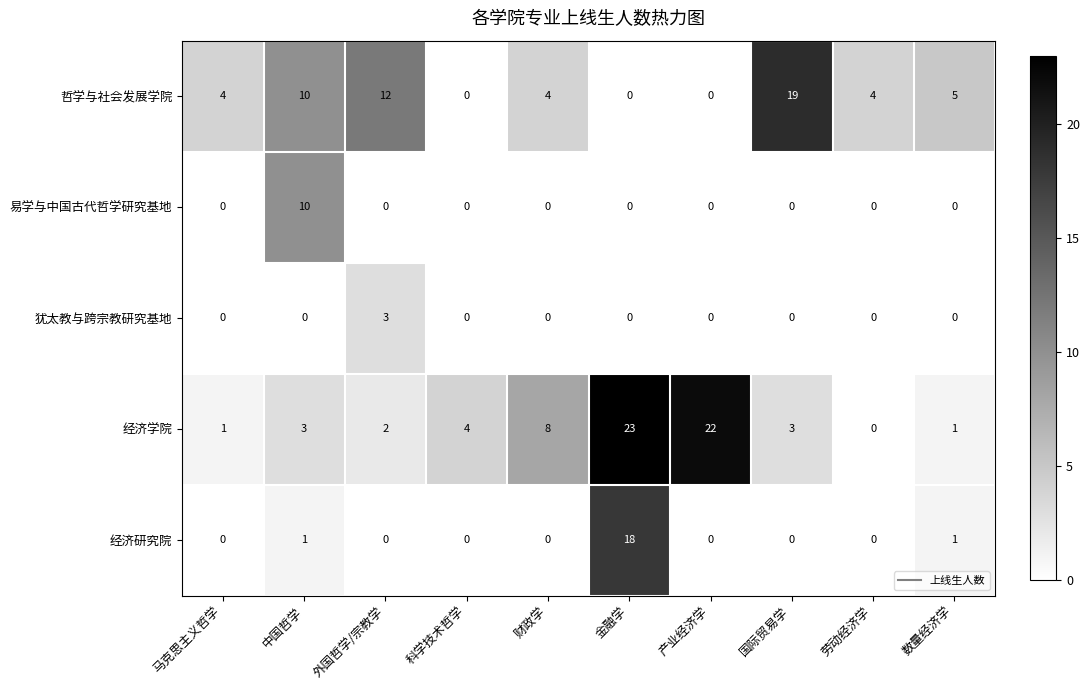

What is the highest value of the 哲学与社会发展学院 series?

19